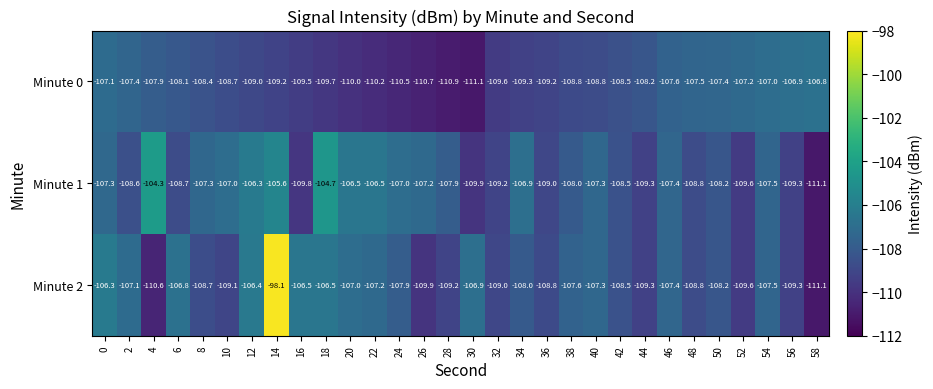

Read the Minute 1 value at 20.

-106.5